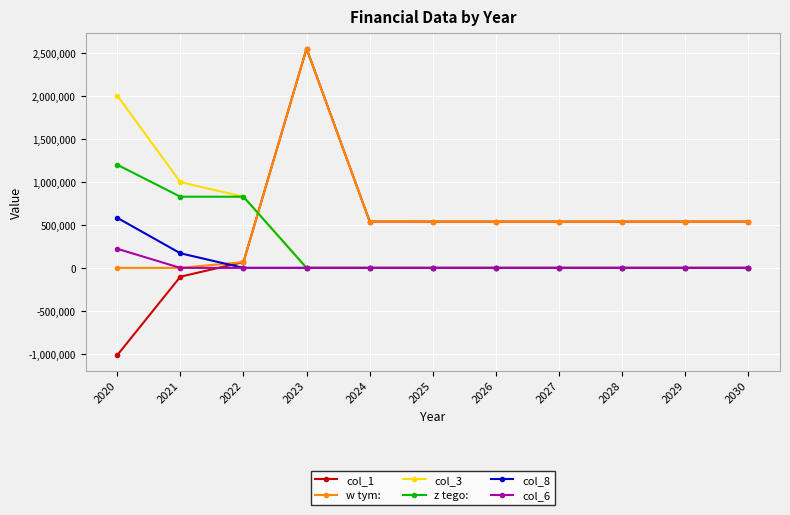

What are all the series names shown in the legend?

col_1, w tym:, col_3, z tego:, col_8, col_6